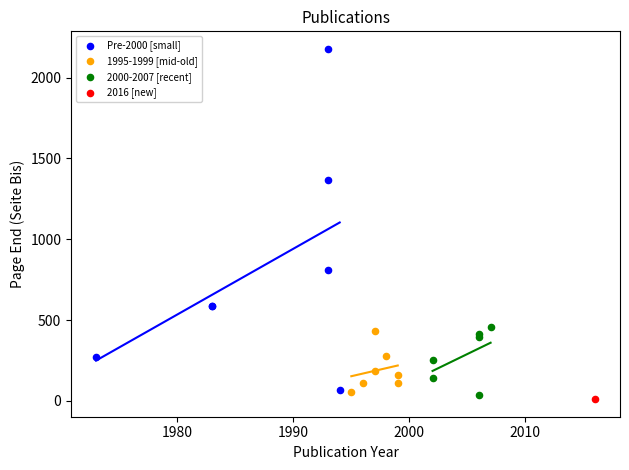

What are all the series names shown in the legend?

Pre-2000 [small], 1995-1999 [mid-old], 2000-2007 [recent], 2016 [new]